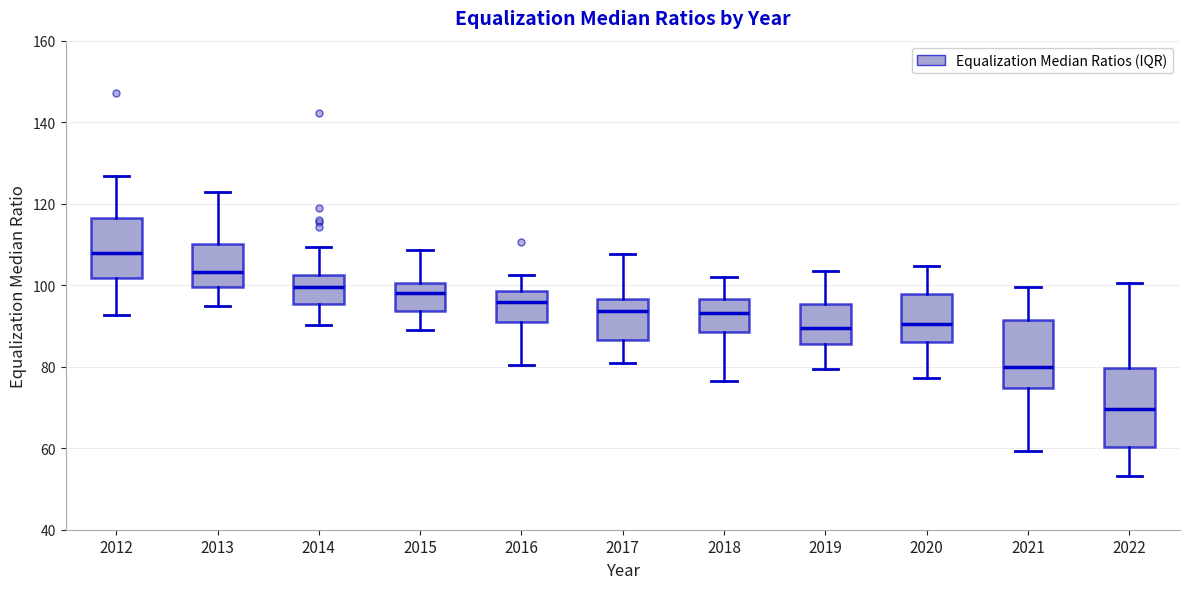

Which box has the lowest median line?

2022